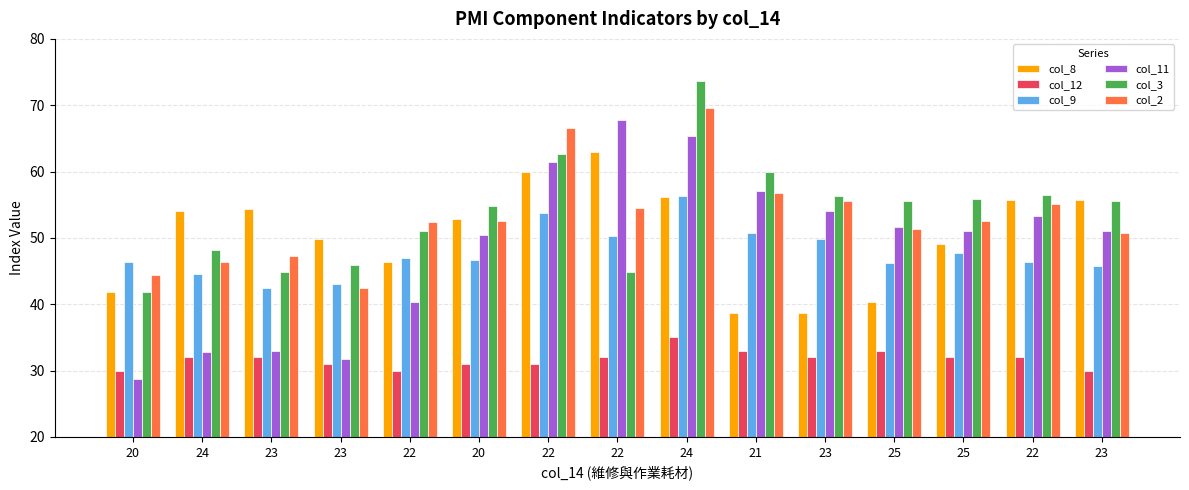

What are all the series names shown in the legend?

col_8, col_12, col_9, col_11, col_3, col_2